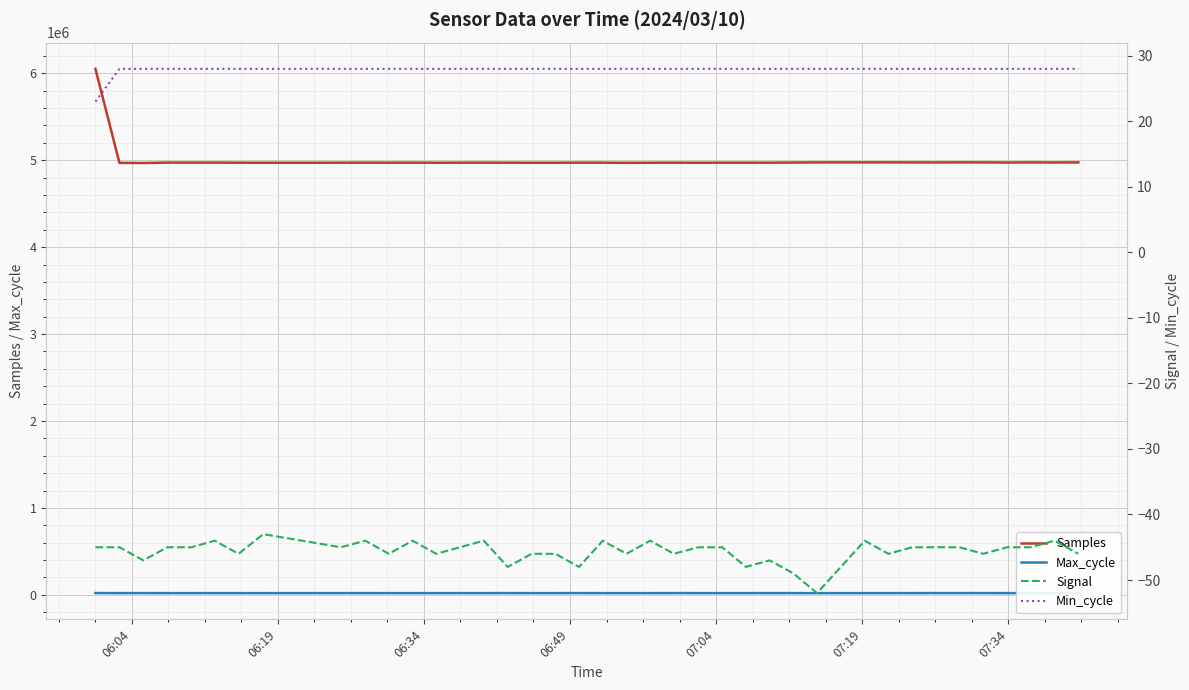

At how many categories does at least one series exceed 3491752?

40